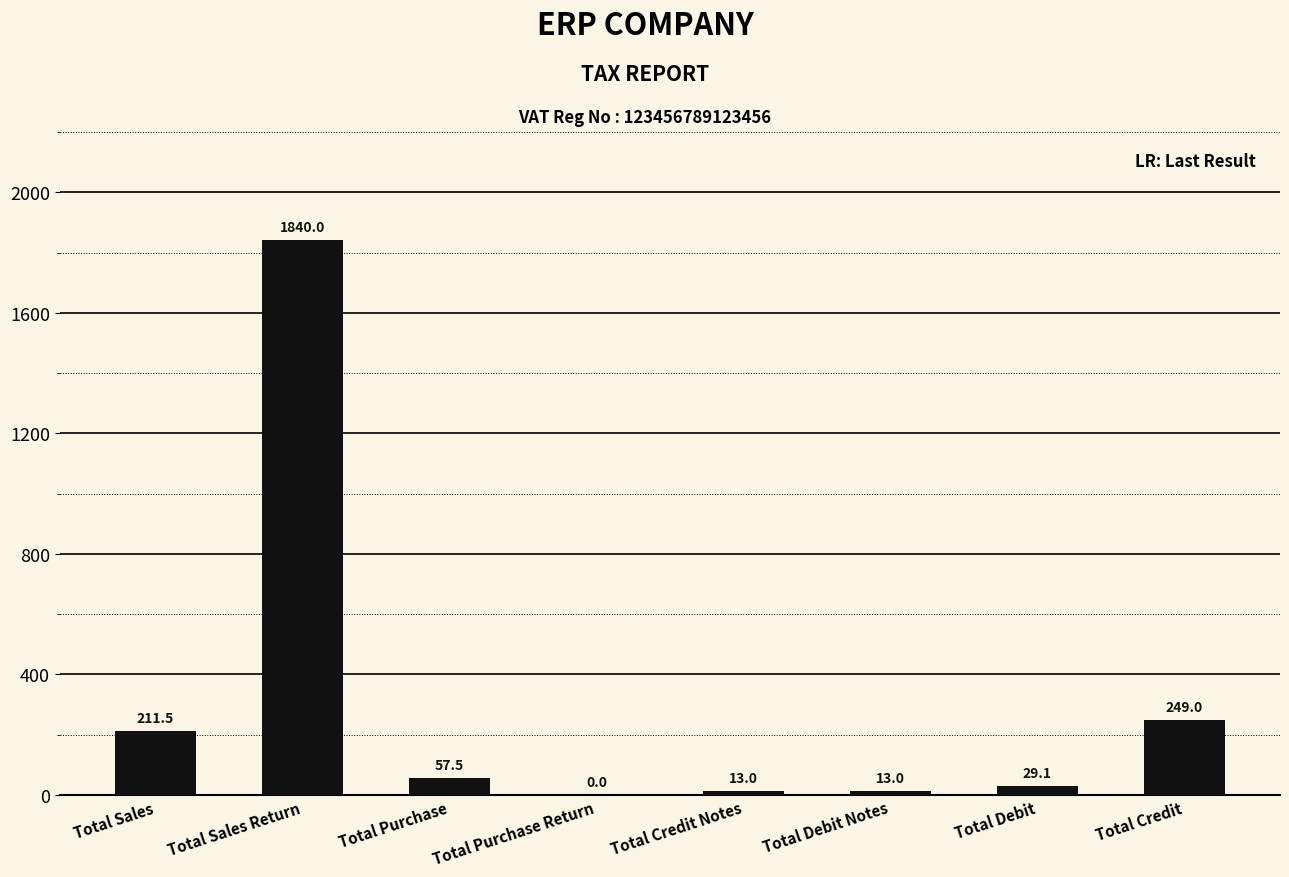

What is the sum of all values?

2413.1